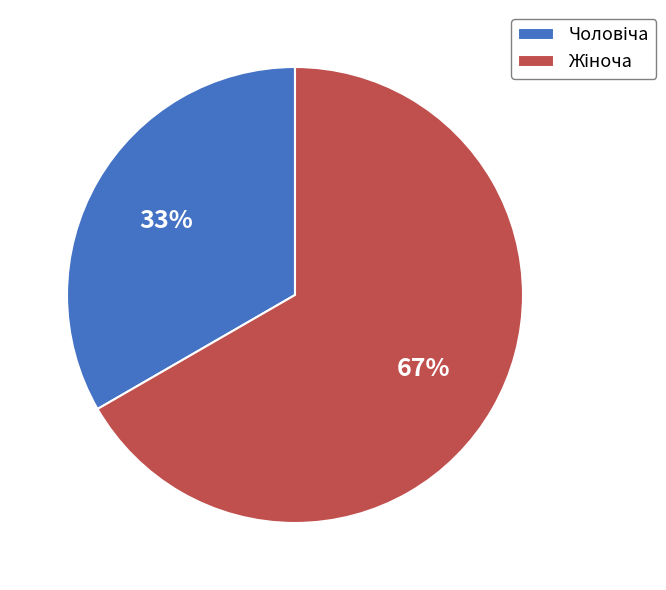

How many slices are in this pie chart?

2